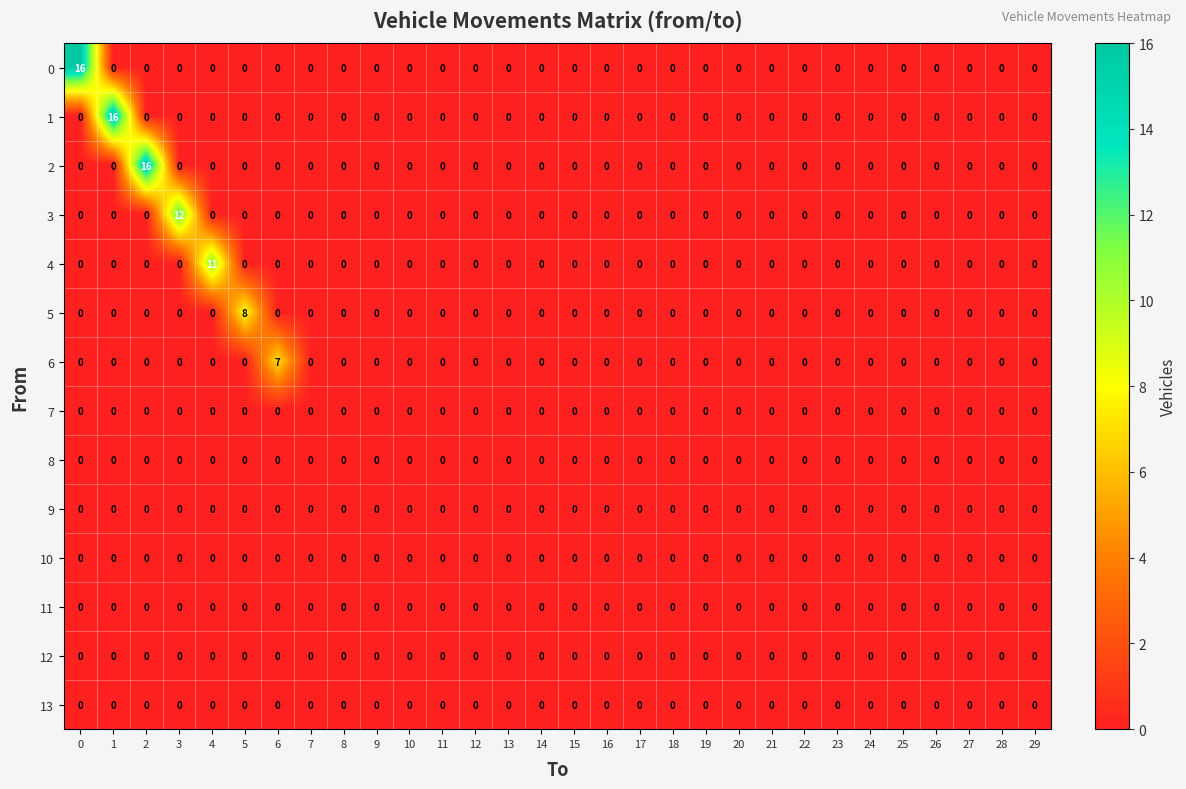

True or false: 5 has a value of 0 at 14.

True